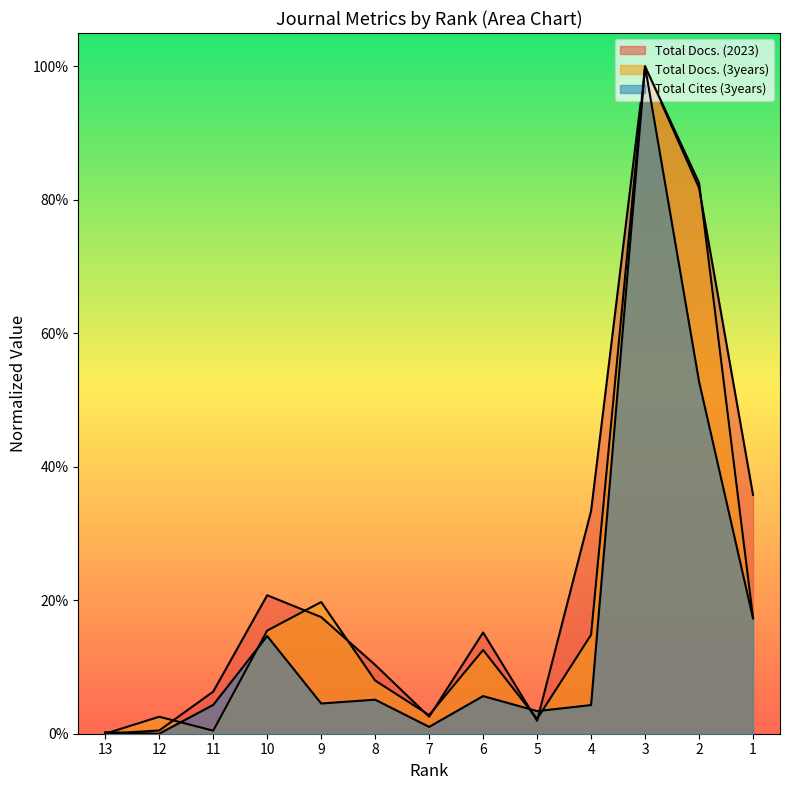

What is the maximum value for Total Docs. (3years)?

1.0